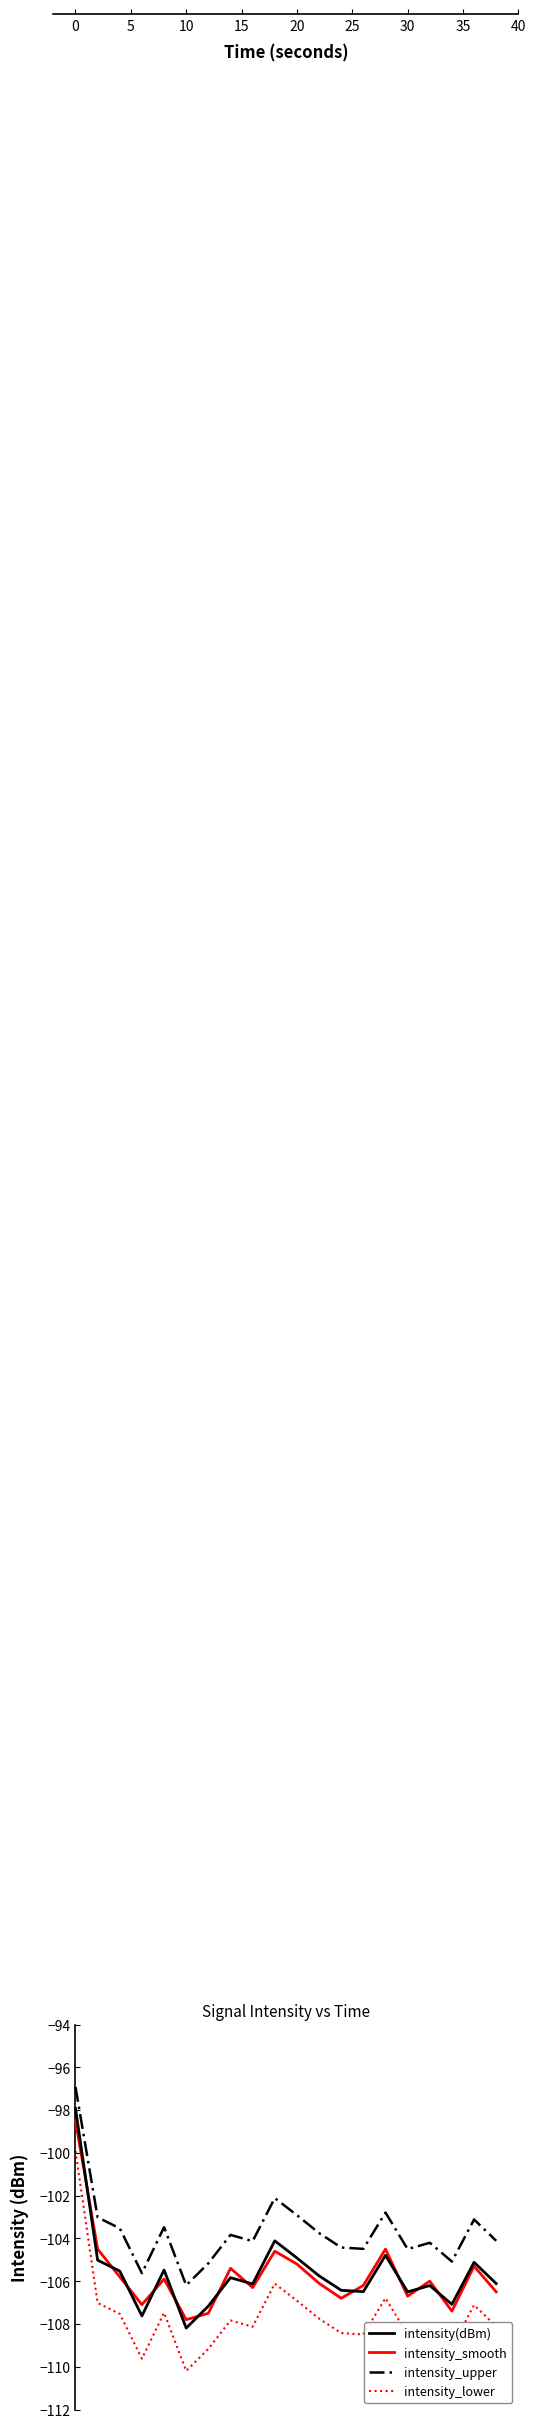

Rank the series by their maximum value, from highest to lowest.

intensity_upper, intensity(dBm), intensity_smooth, intensity_lower